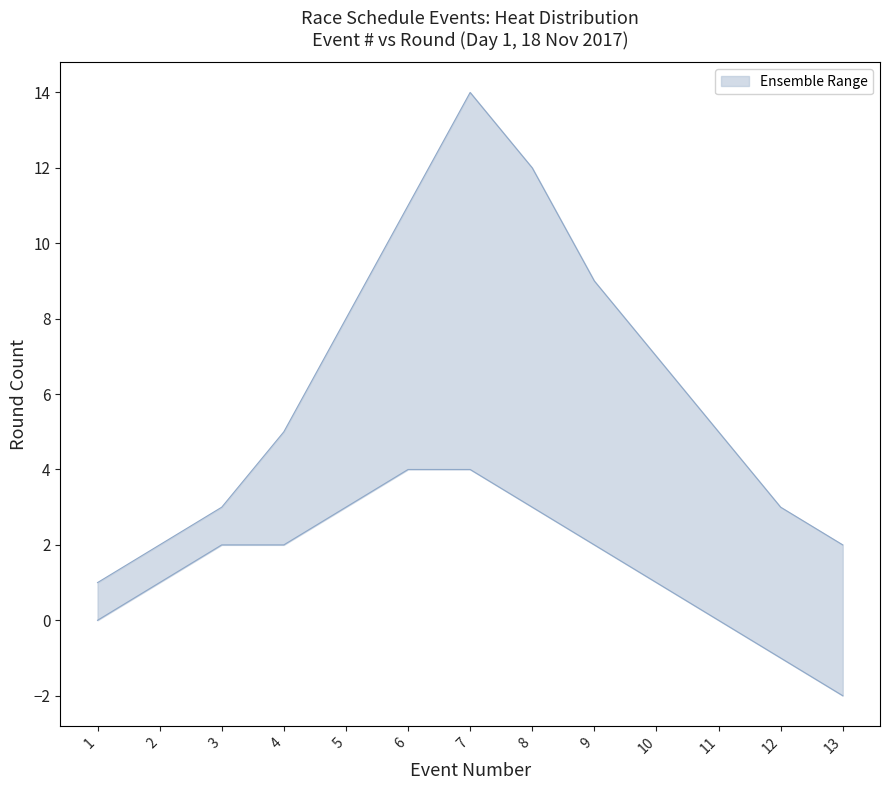

True or false: upper has more than 2 points higher than both neighbors.

False